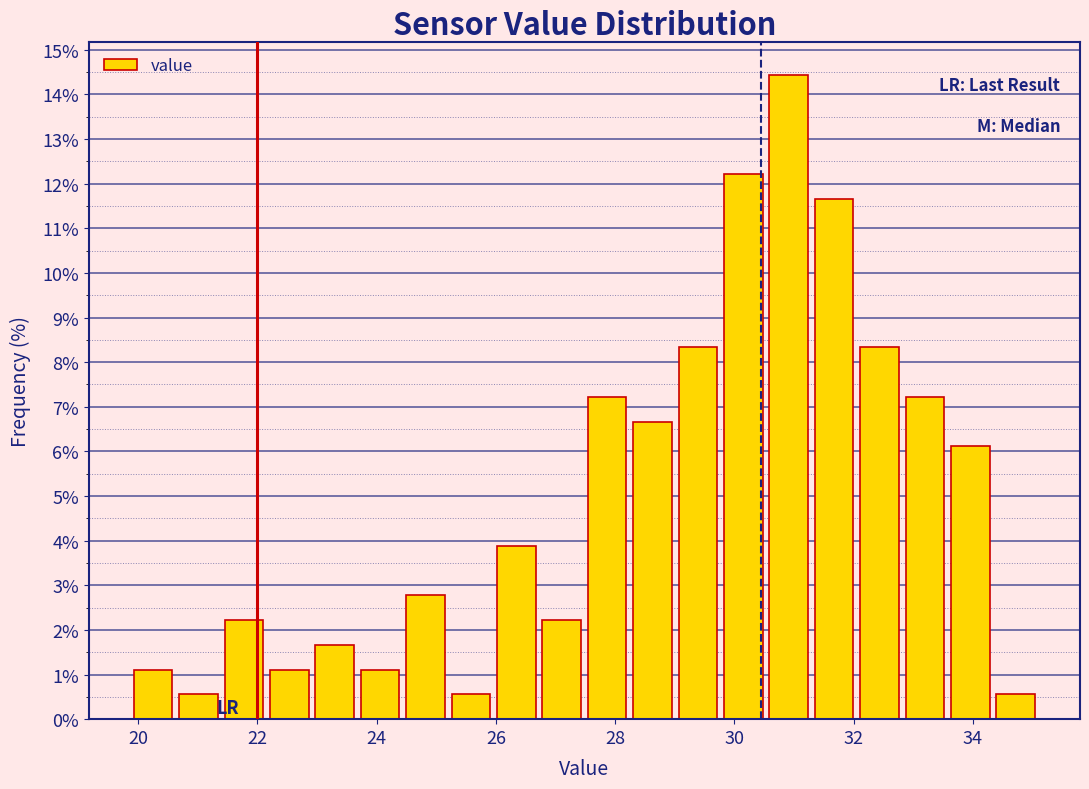

Around what value on the x-axis is the tallest bar? Give the approximate position of its centre, as read against the axis.

31.0